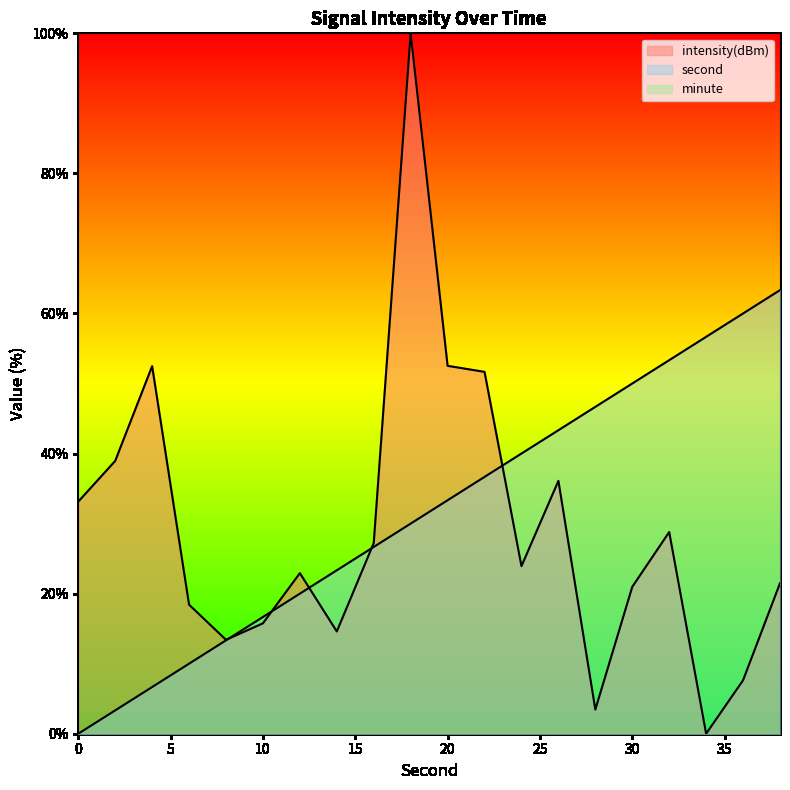

Is it true that second equals 50.0 at 30?

True